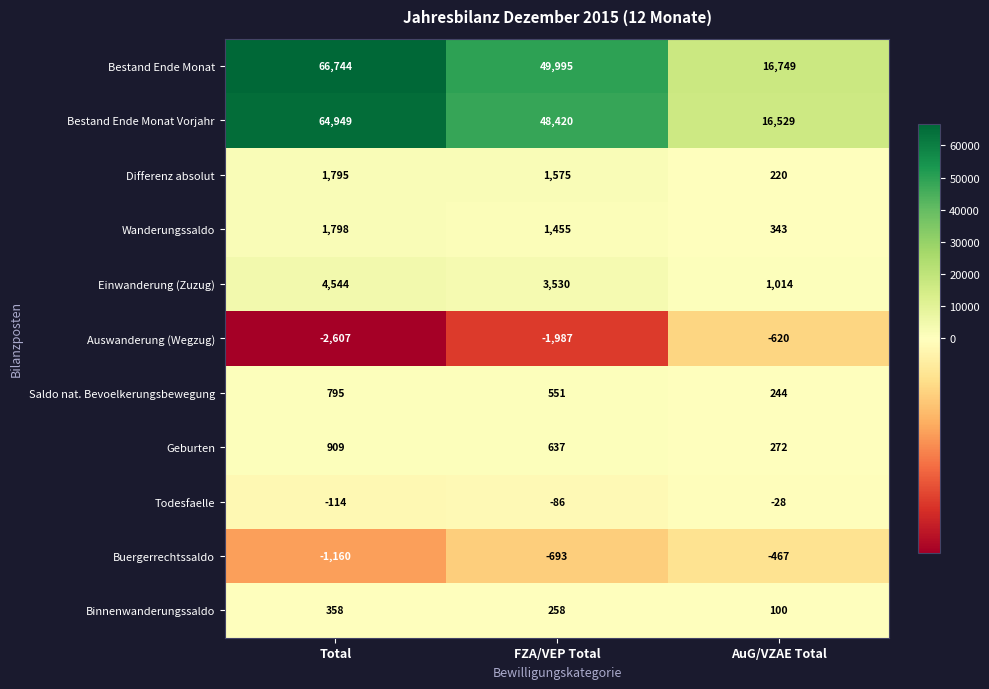

Which series changed the most between Total and FZA/VEP Total?

Bestand Ende Monat